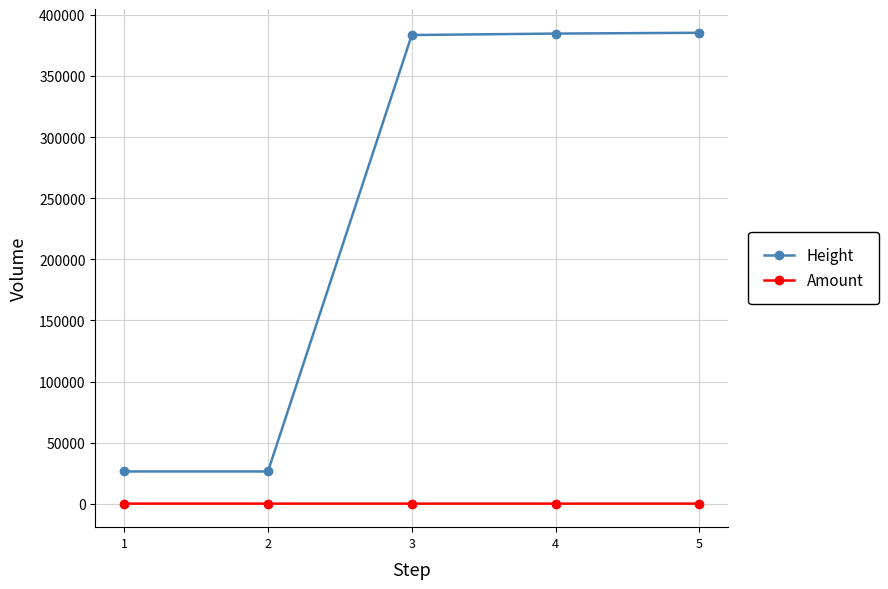

How many values in the Height series are below 383711?

2